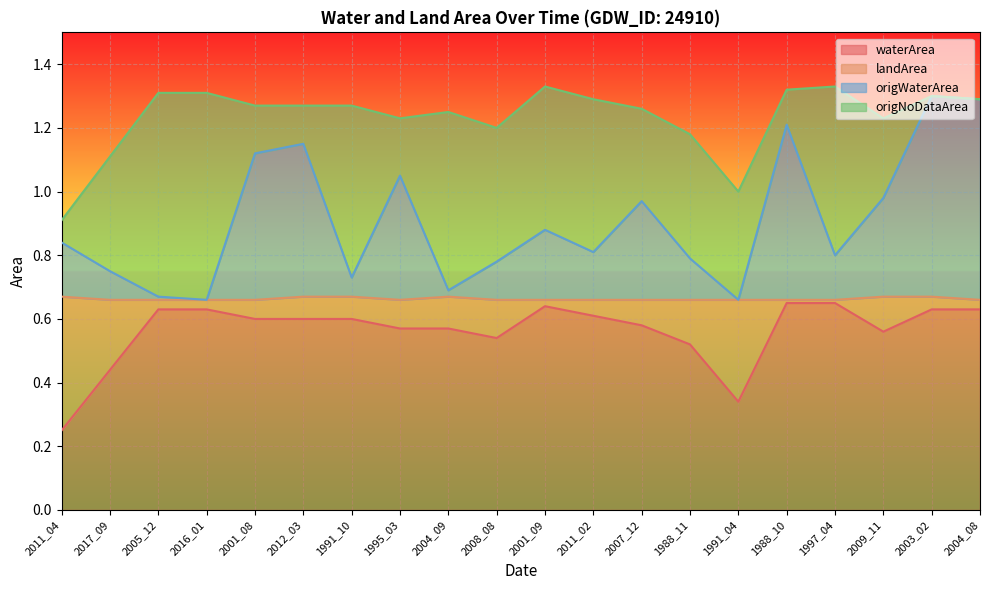

The origWaterArea series shows 0.8 at 1997_04. True or false?

True